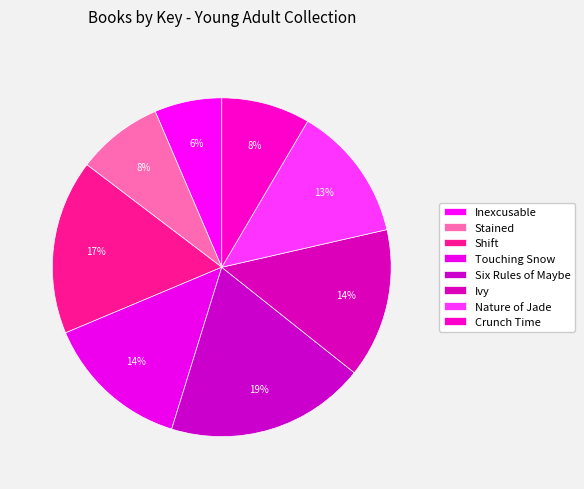

The Nature of Jade slice represents 13% of the pie. True or false?

True